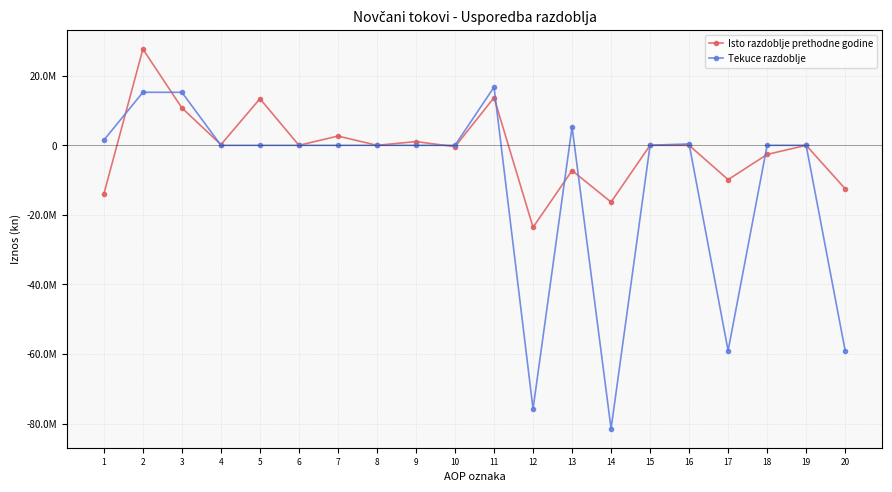

What is the maximum value for Isto razdoblje prethodne godine?

27662690